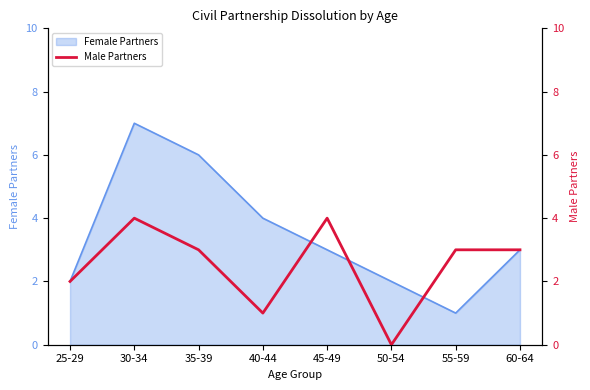

True or false: the data shows 4 at 45-49.

True